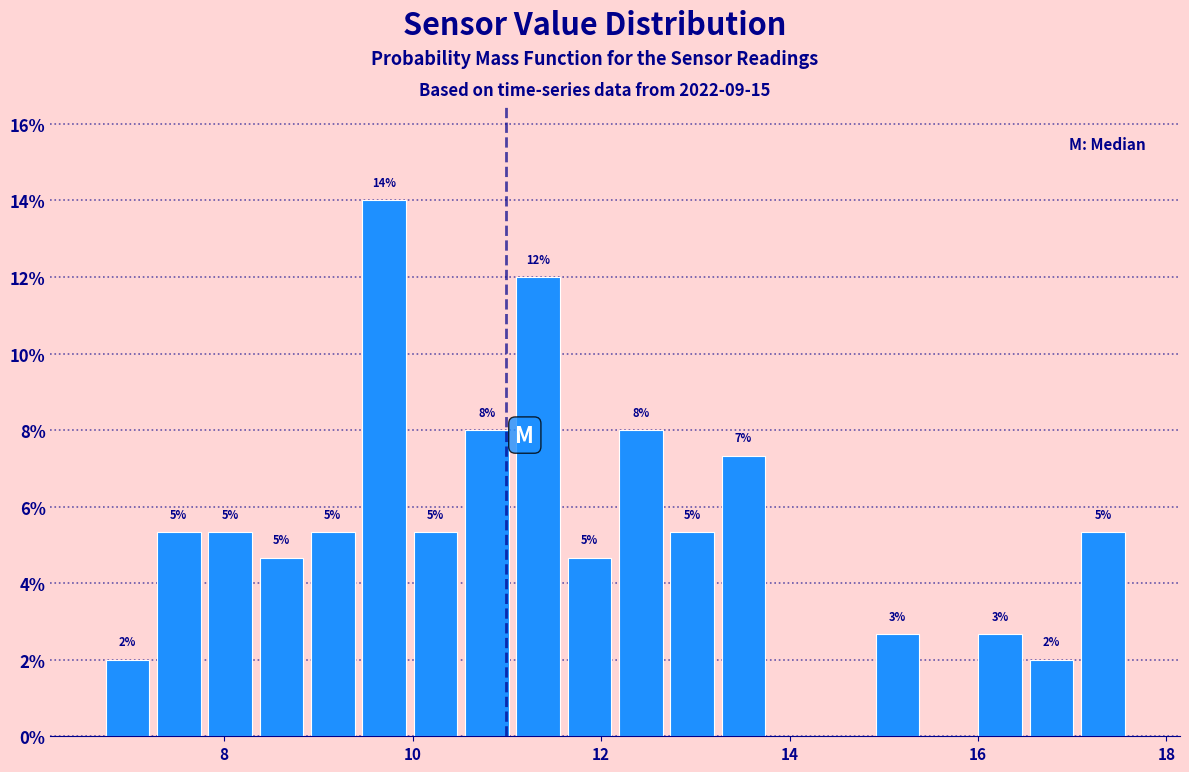

Around what value on the x-axis is the tallest bar? Give the approximate position of its centre, as read against the axis.

9.6